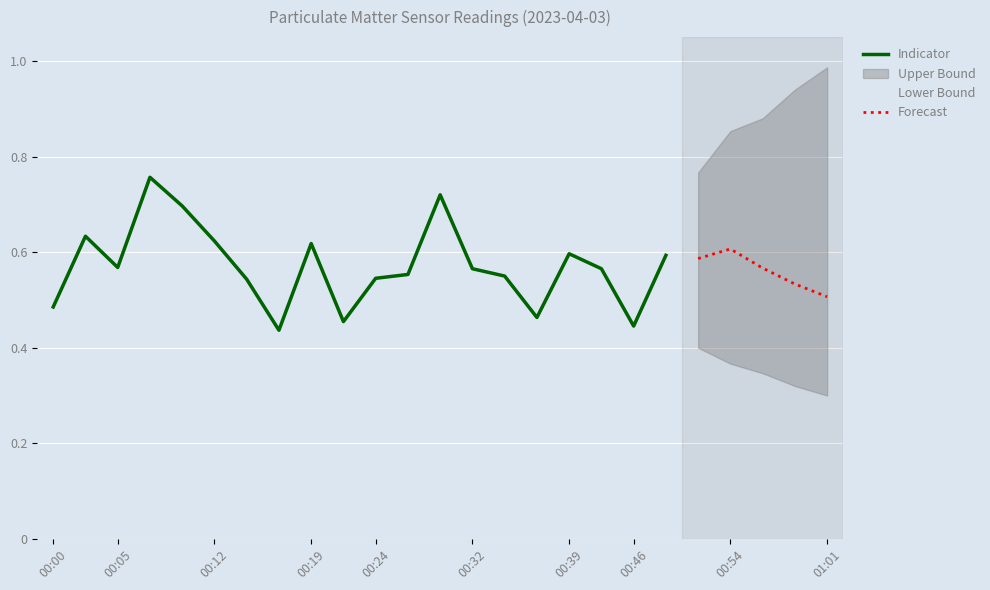

True or false: the data shows 0.6 at 00:12.

True